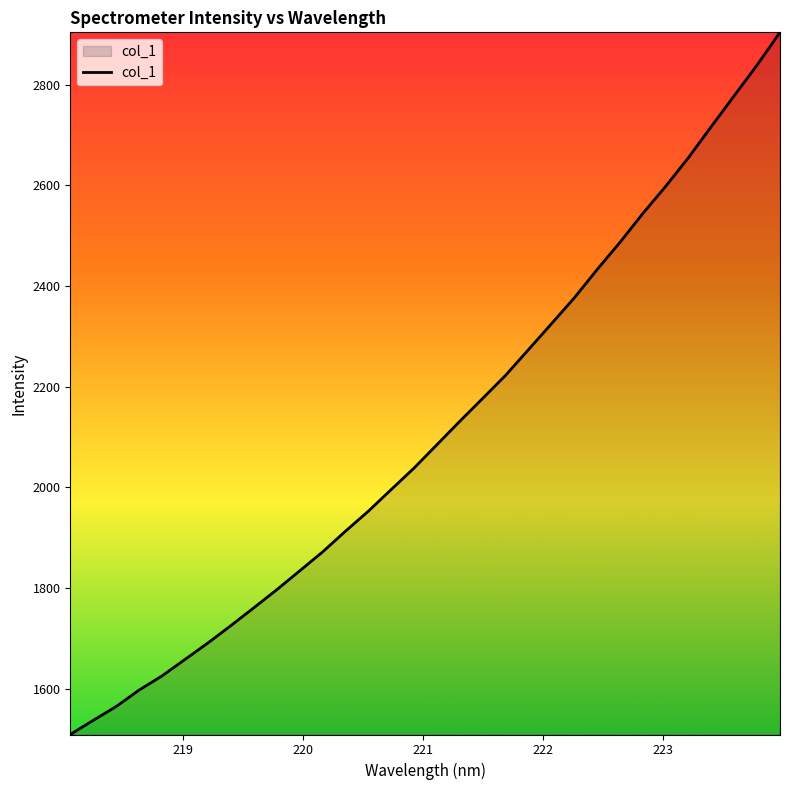

What is the smallest value displayed?

1509.3